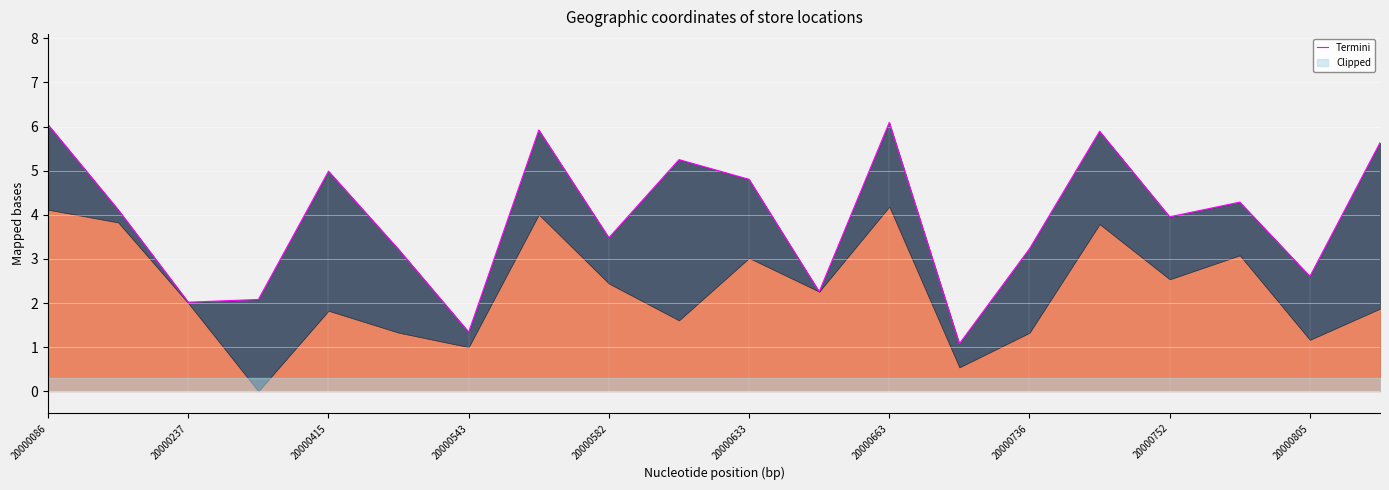

How many data points are less than 4?

10